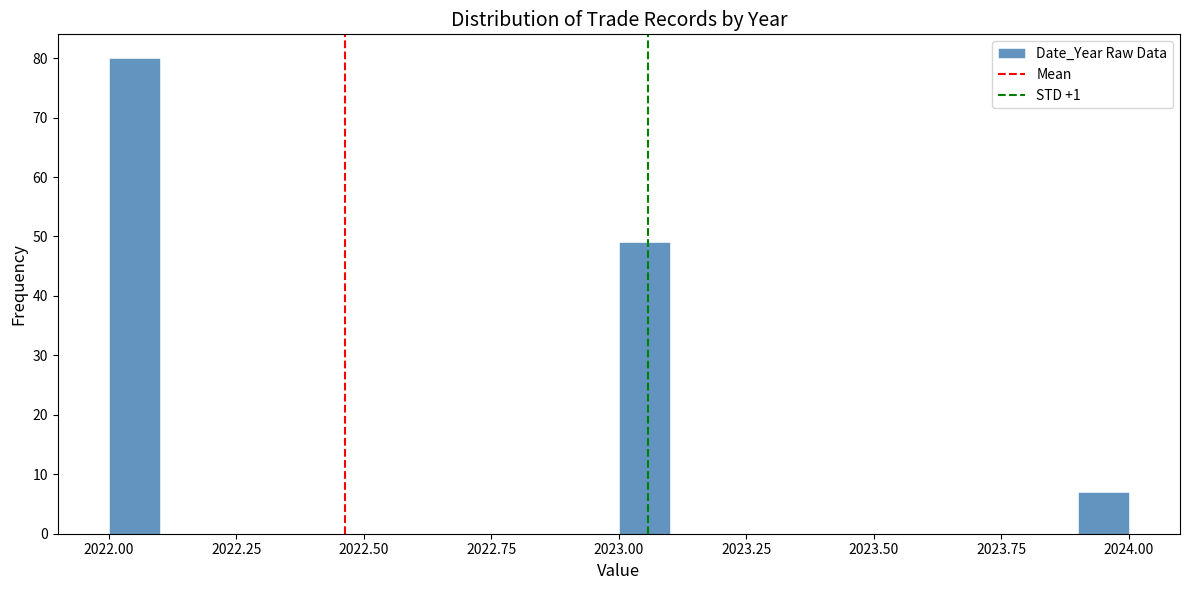

Read against the x-axis, roughly where is the centre of the tallest bar?

2022.05